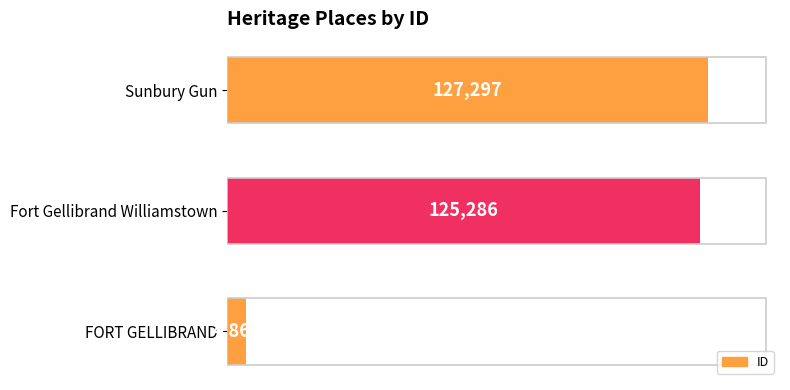

Rank the categories by value from lowest to highest.

FORT GELLIBRAND, Fort Gellibrand Williamstown, Sunbury Gun